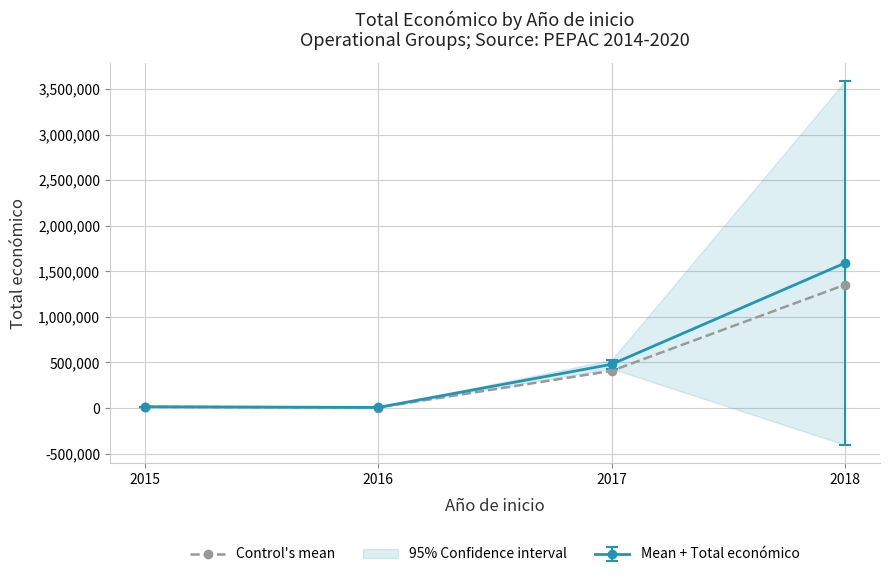

How many values in the Control's mean series are below 407613?

2